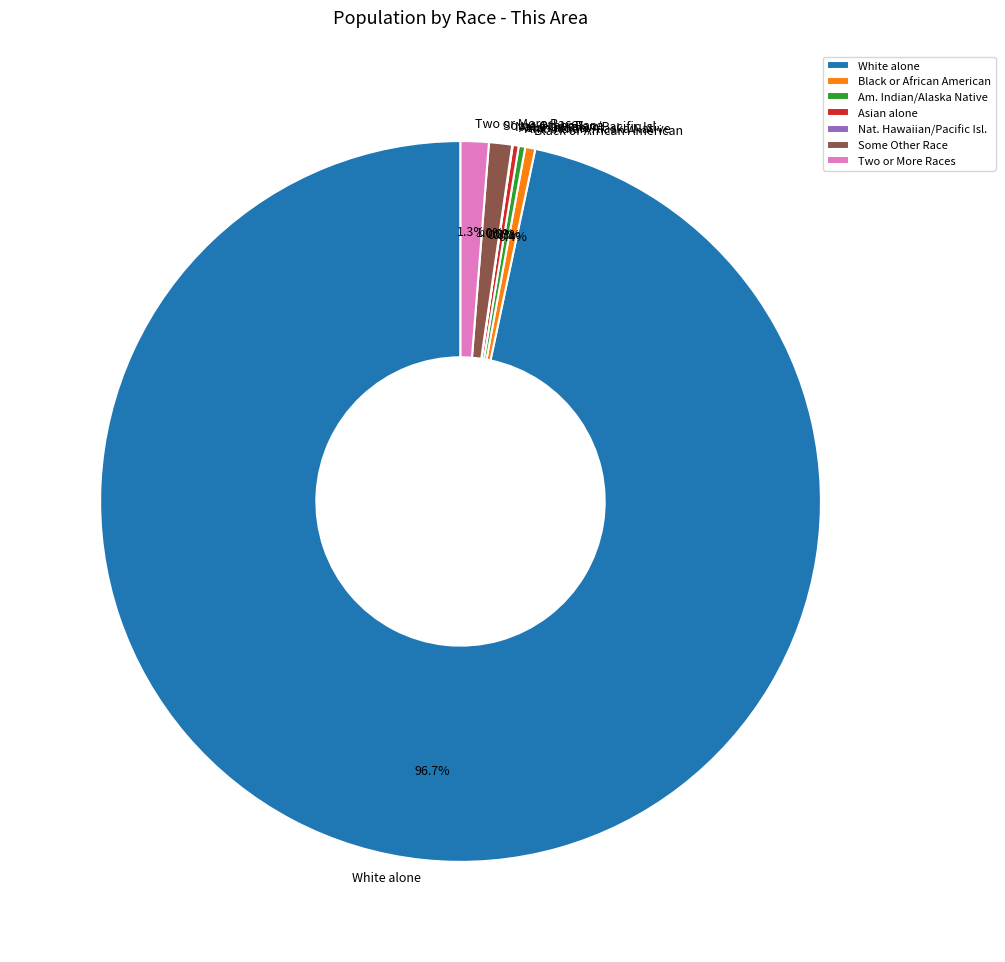

What is the largest slice in the pie chart?

White alone